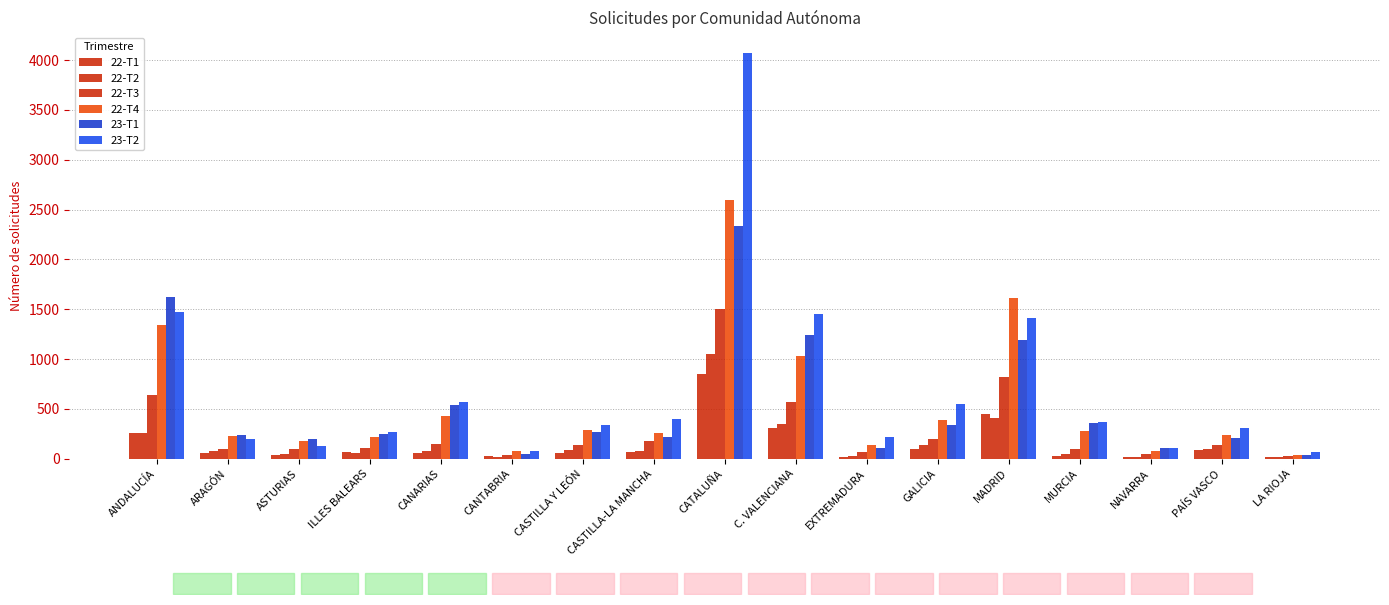

How many bars are there in each group?

6